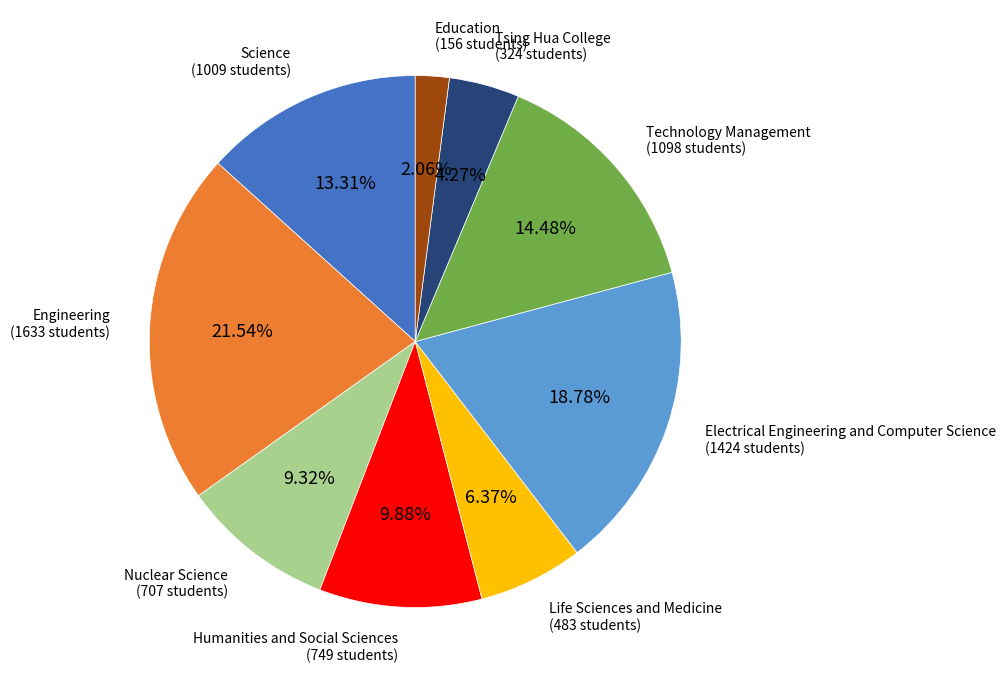

Is the sum of Nuclear Science and Education greater than half?

No